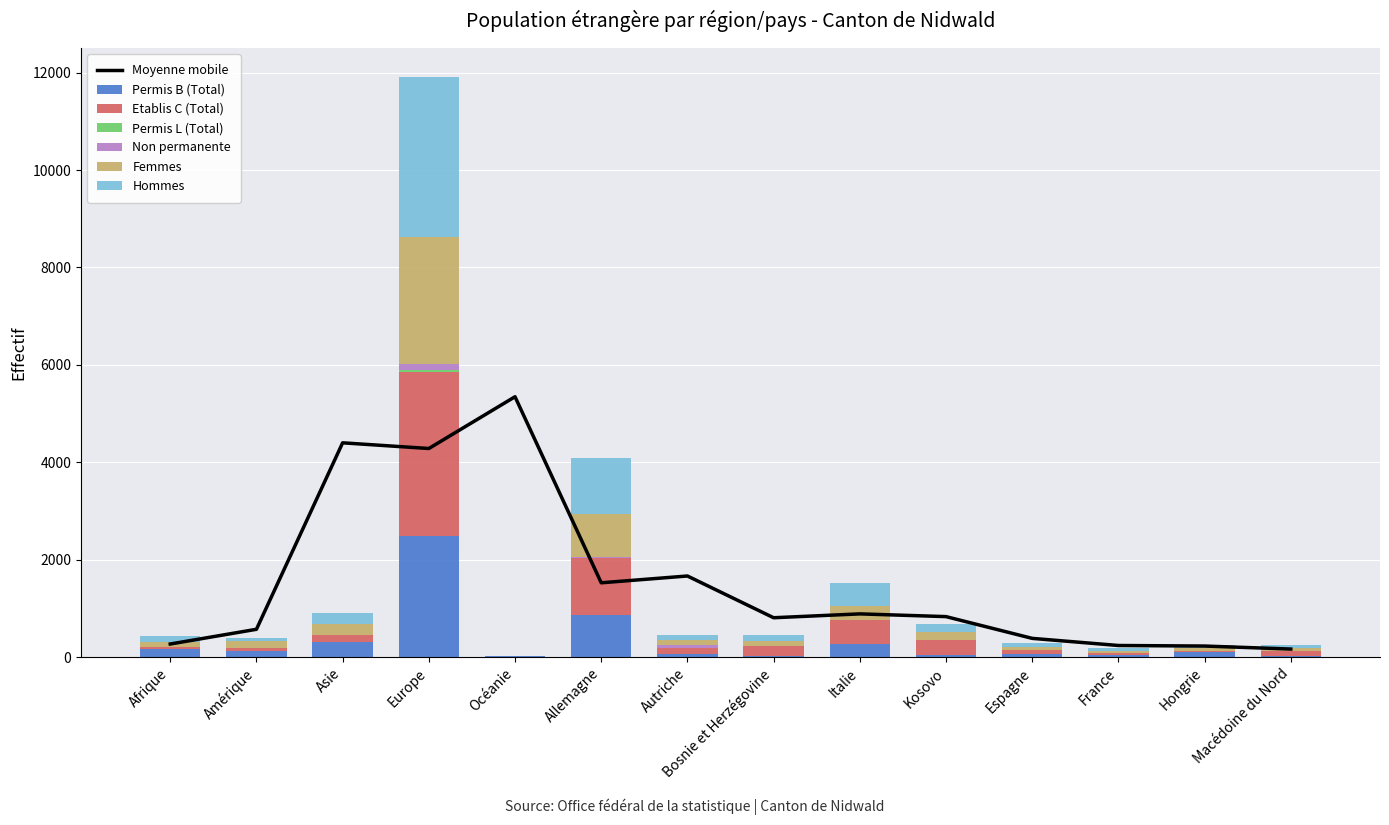

What is the difference between the maximum and minimum values in the Non permanente series?

134